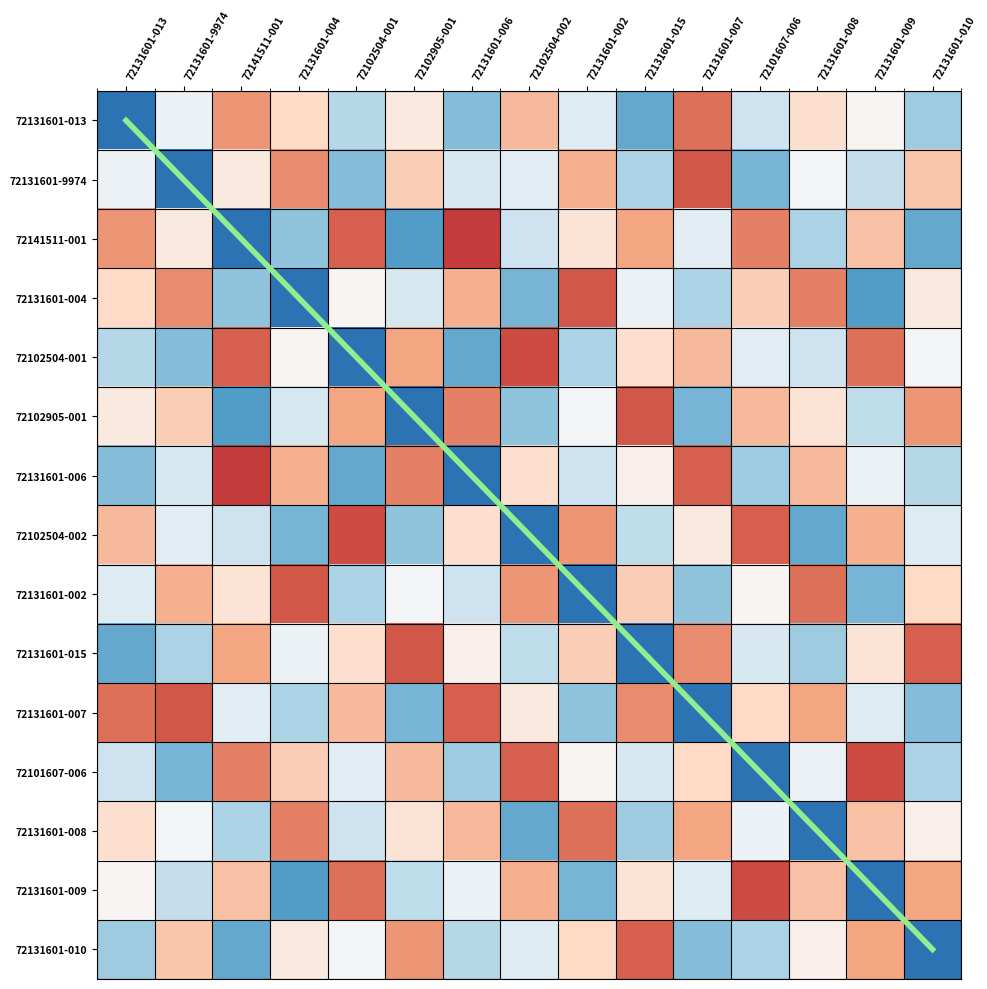

The 72131601-015 series shows -1.0 at 72102504-002. True or false?

False